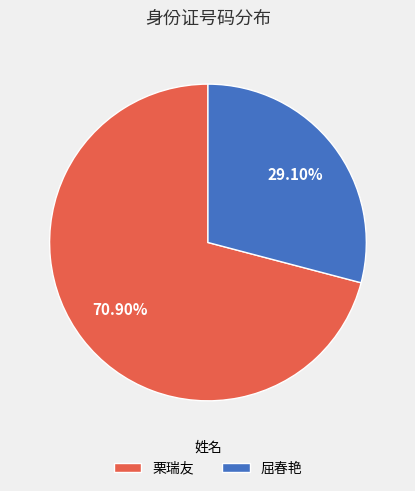

Which category has the biggest portion of the pie?

栗瑞友